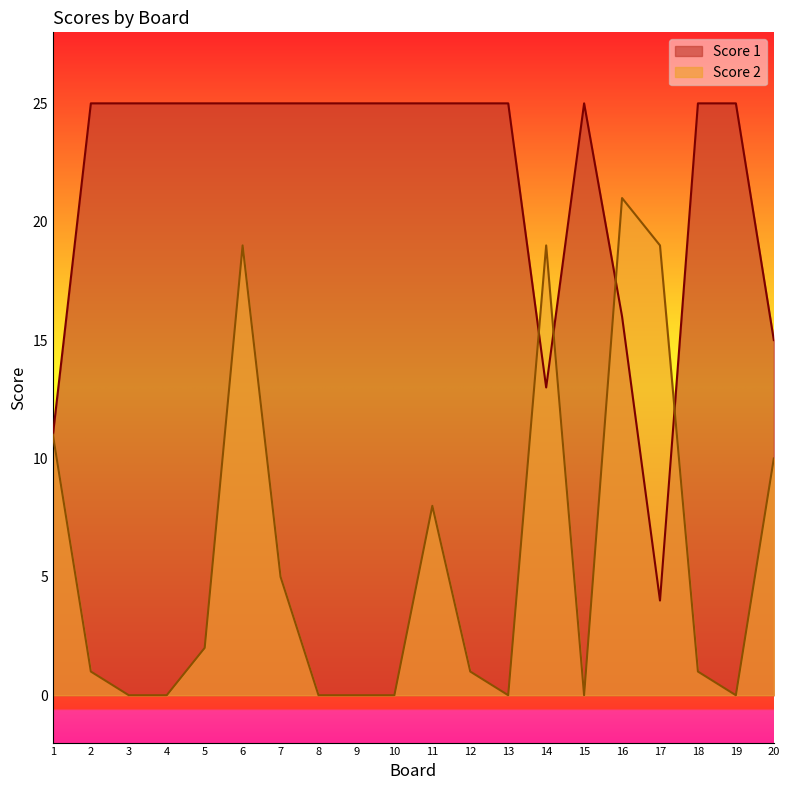

Does the chart have visible grid lines?

No